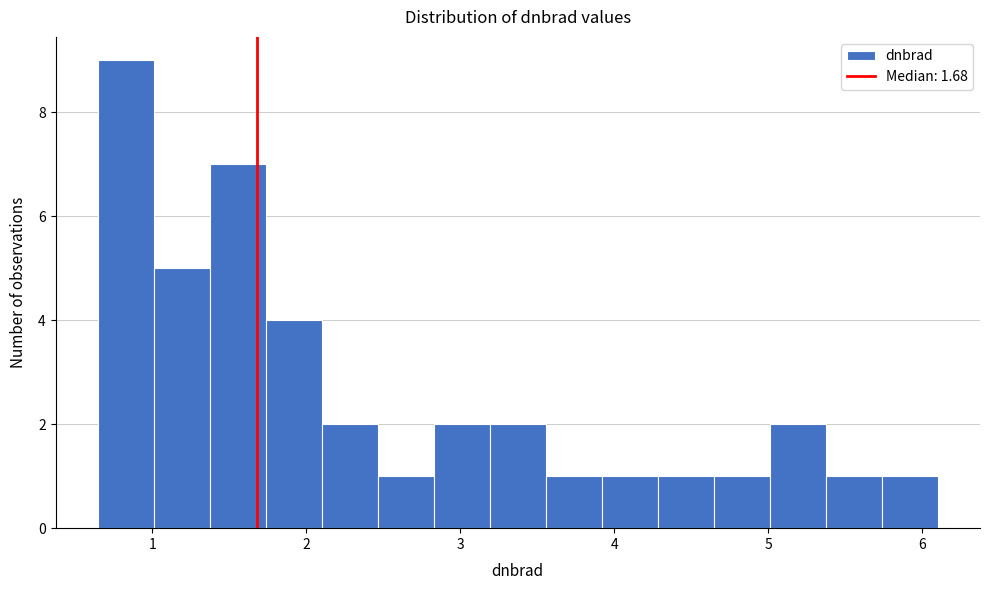

Around what value on the x-axis is the tallest bar? Give the approximate position of its centre, as read against the axis.

0.8